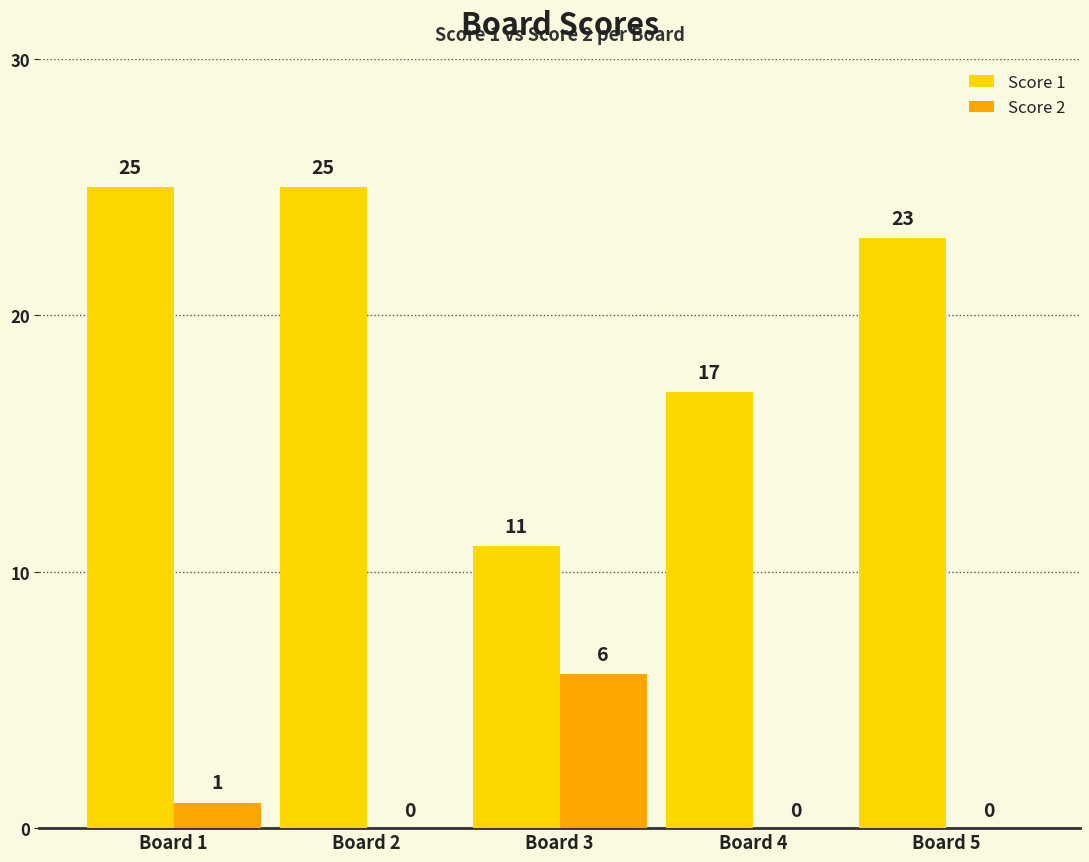

How many values in Score 2 are above zero?

2